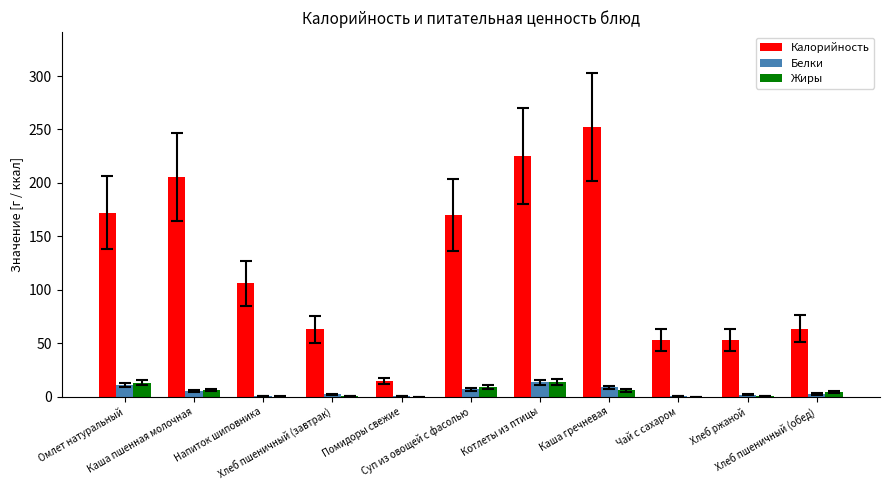

Does the chart contain stacked bars?

No